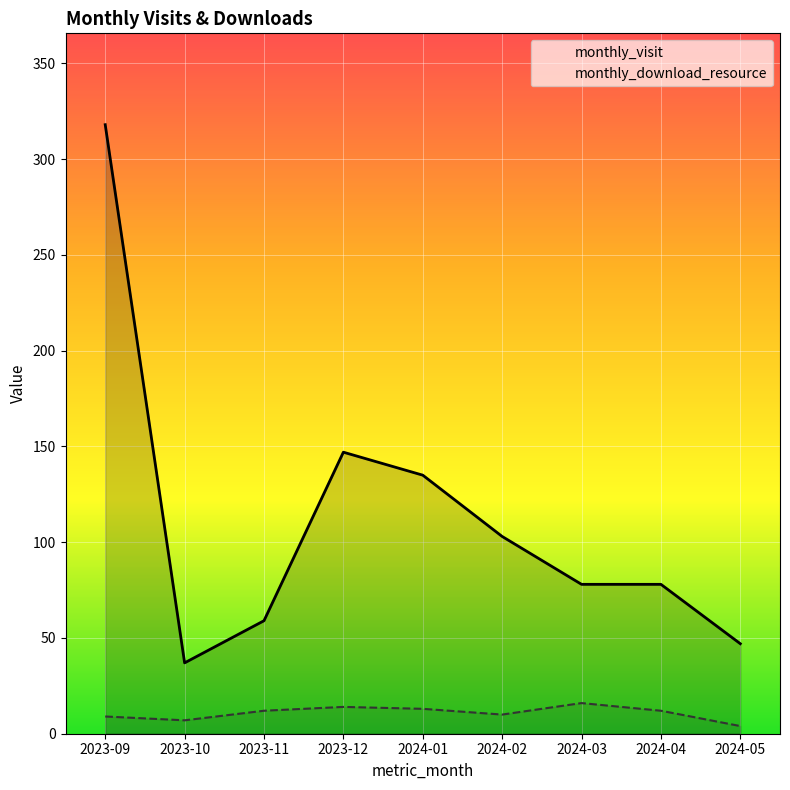

Is the value of monthly_download_resource at 2024-02 greater than the value of monthly_visit at 2024-02?

No